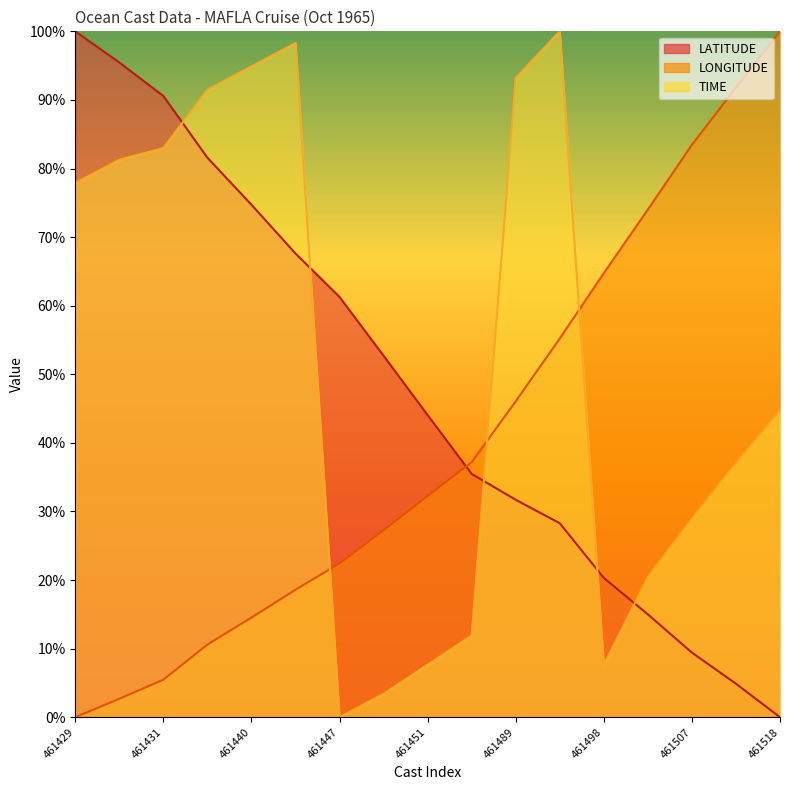

What is the highest value of the TIME series?

1.0